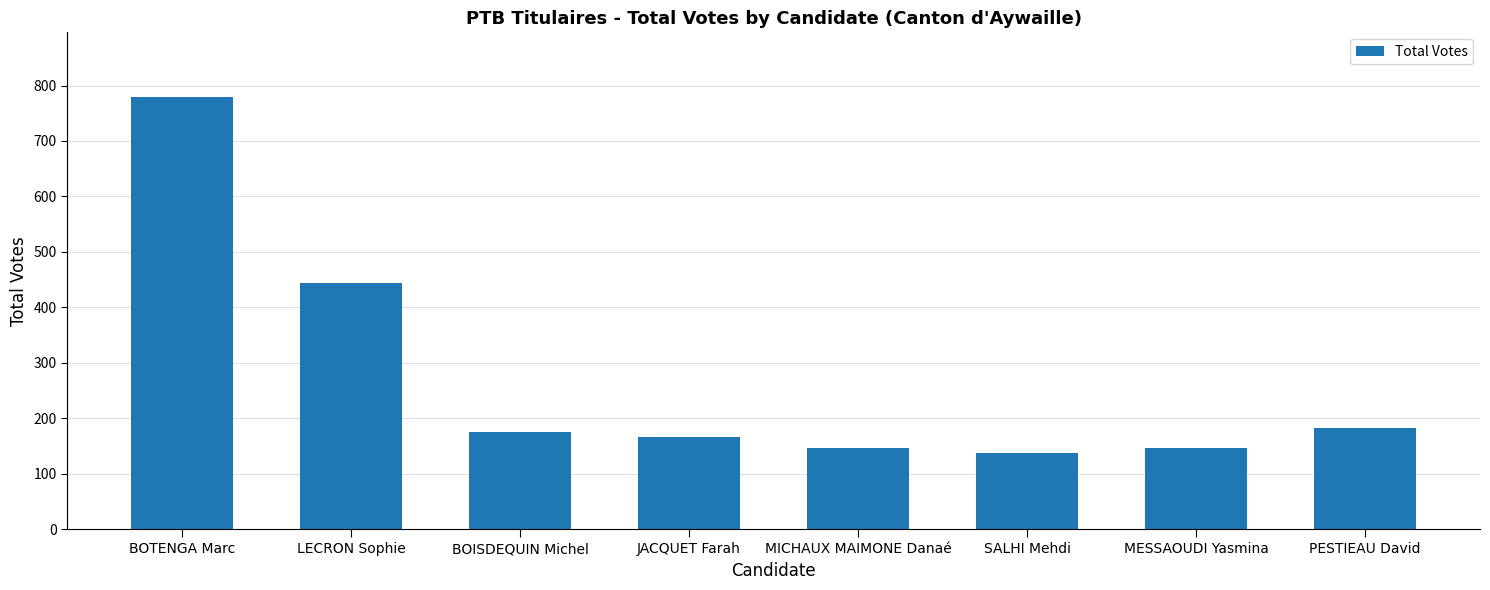

What value does the data have at JACQUET Farah, to the nearest 10?

170